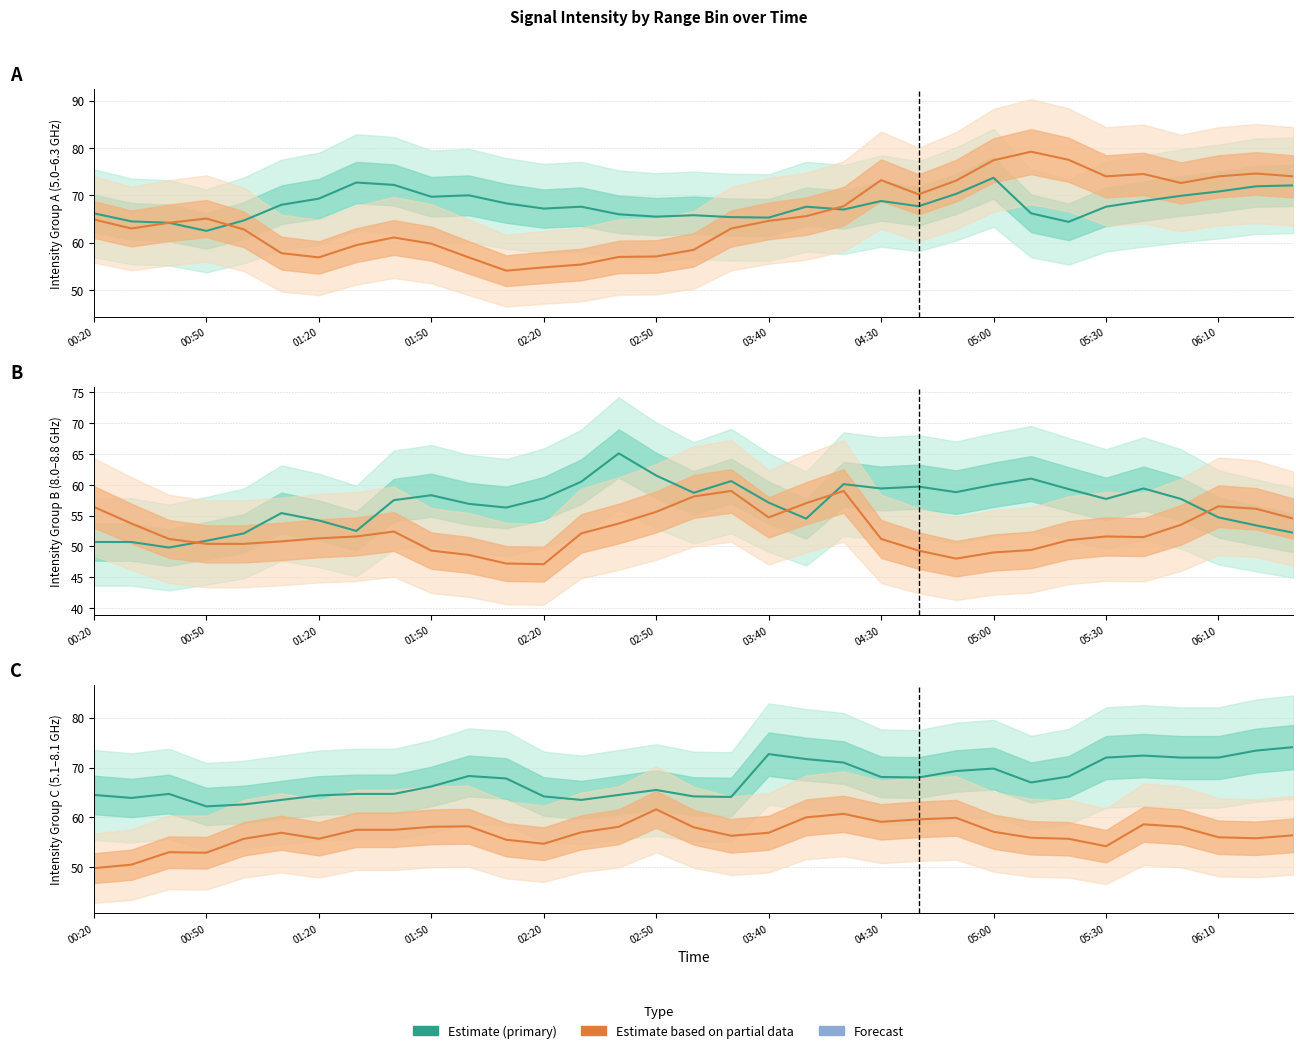

True or false: Range 5.001 GHz and Range 8.103 GHz intersect in this chart.

False